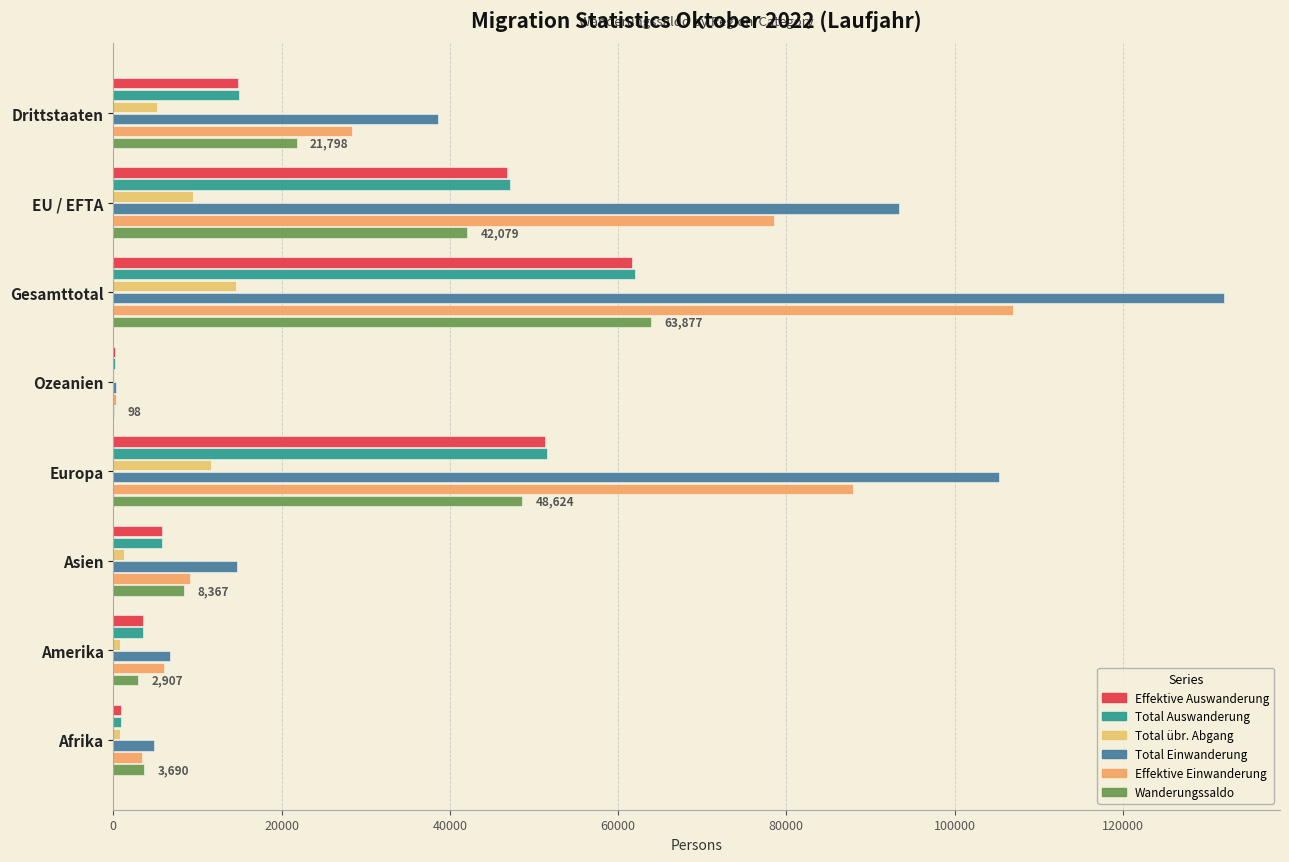

What are all the series names shown in the legend?

Effektive Auswanderung, Total Auswanderung, Total übr. Abgang, Total Einwanderung, Effektive Einwanderung, Wanderungssaldo